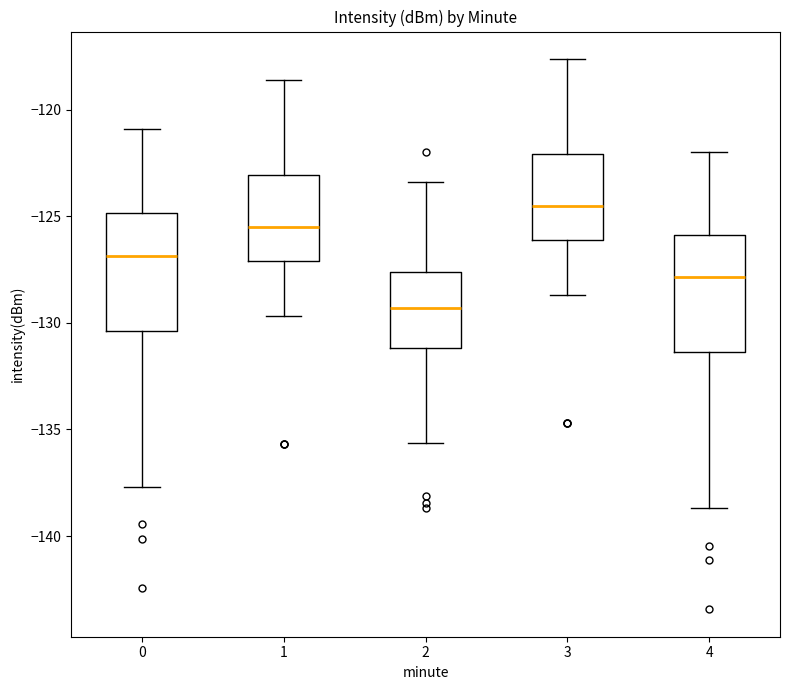

Reading left to right, read every box against the y-axis: the position of its median line, the range the box covers, and the ends of its whiskers. The values are not printed on the chart, so give them approximately, as read against the axis.

0: median -127.0, box -130.5 to -125.0, whiskers -137.5 to -121.0
1: median -125.5, box -127.0 to -123.0, whiskers -129.5 to -118.5
2: median -129.5, box -131.0 to -127.5, whiskers -135.5 to -123.5
3: median -124.5, box -126.0 to -122.0, whiskers -128.5 to -117.5
4: median -128.0, box -131.5 to -126.0, whiskers -138.5 to -122.0